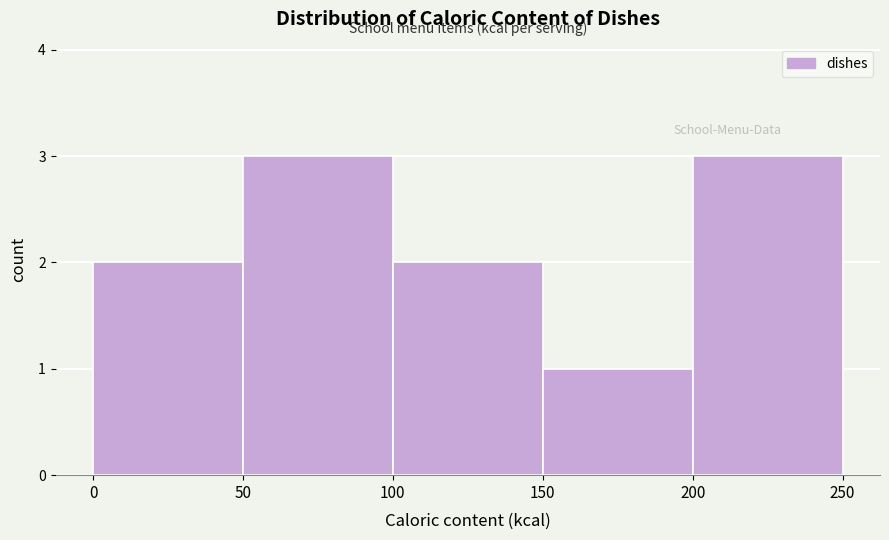

What is the height of the bar covering 200 to 250 on the x-axis? The values are not printed on the chart, so give them approximately, as read against the axis.

3